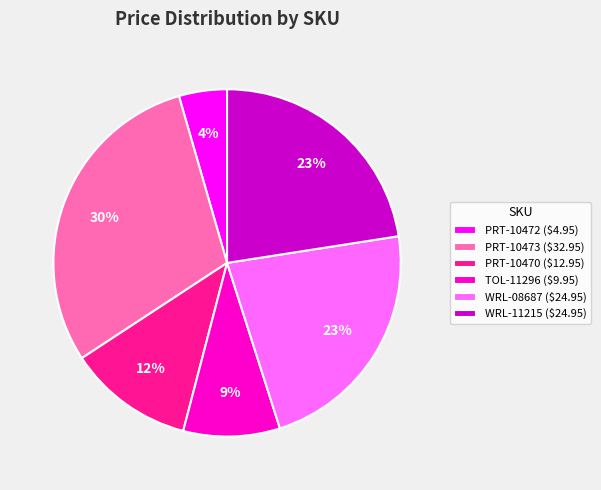

Does PRT-10472 account for over 50% of the chart?

No